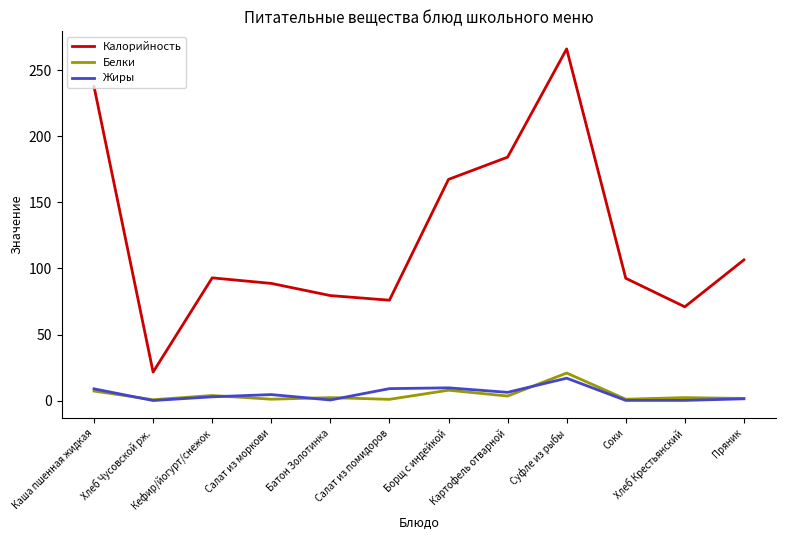

The Белки series shows 20.9 at Суфле из рыбы. True or false?

True